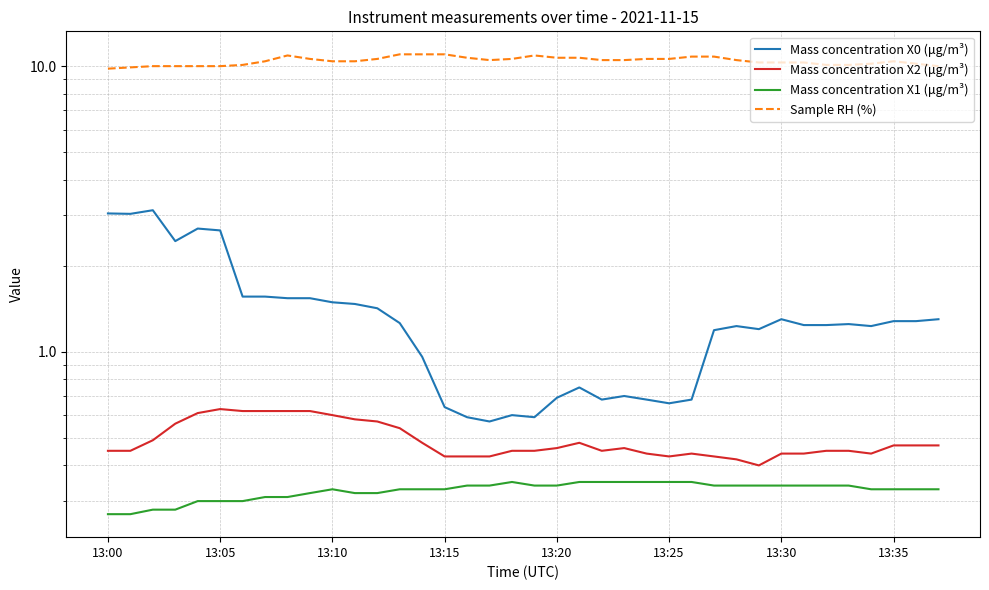

Reading right to left, transcribe all the data shown in this chart.

Mass concentration X0 (μg/m³): 1.3	1.3	1.3	1.2	1.2	1.2	1.2	1.3	1.2	1.2	1.2	0.7	0.7	0.7	0.7	0.7	0.8	0.7	0.6	0.6	0.6	0.6	0.6	1.0	1.3	1.4	1.5	1.5	1.5	1.5	1.6	1.6	2.7	2.7	2.4	3.1	3.0	3.0
Mass concentration X2 (μg/m³): 0.5	0.5	0.5	0.4	0.5	0.5	0.4	0.4	0.4	0.4	0.4	0.4	0.4	0.4	0.5	0.5	0.5	0.5	0.5	0.5	0.4	0.4	0.4	0.5	0.5	0.6	0.6	0.6	0.6	0.6	0.6	0.6	0.6	0.6	0.6	0.5	0.5	0.5
Mass concentration X1 (μg/m³): 0.3	0.3	0.3	0.3	0.3	0.3	0.3	0.3	0.3	0.3	0.3	0.3	0.3	0.3	0.3	0.3	0.3	0.3	0.3	0.3	0.3	0.3	0.3	0.3	0.3	0.3	0.3	0.3	0.3	0.3	0.3	0.3	0.3	0.3	0.3	0.3	0.3	0.3
Sample RH (%): 10.0	10.2	10.4	10.2	10.1	10.1	10.3	10.3	10.3	10.5	10.8	10.8	10.6	10.6	10.5	10.5	10.7	10.7	10.9	10.6	10.5	10.7	11.0	11.0	11.0	10.6	10.4	10.4	10.6	10.9	10.4	10.1	10.0	10.0	10.0	10.0	9.9	9.8